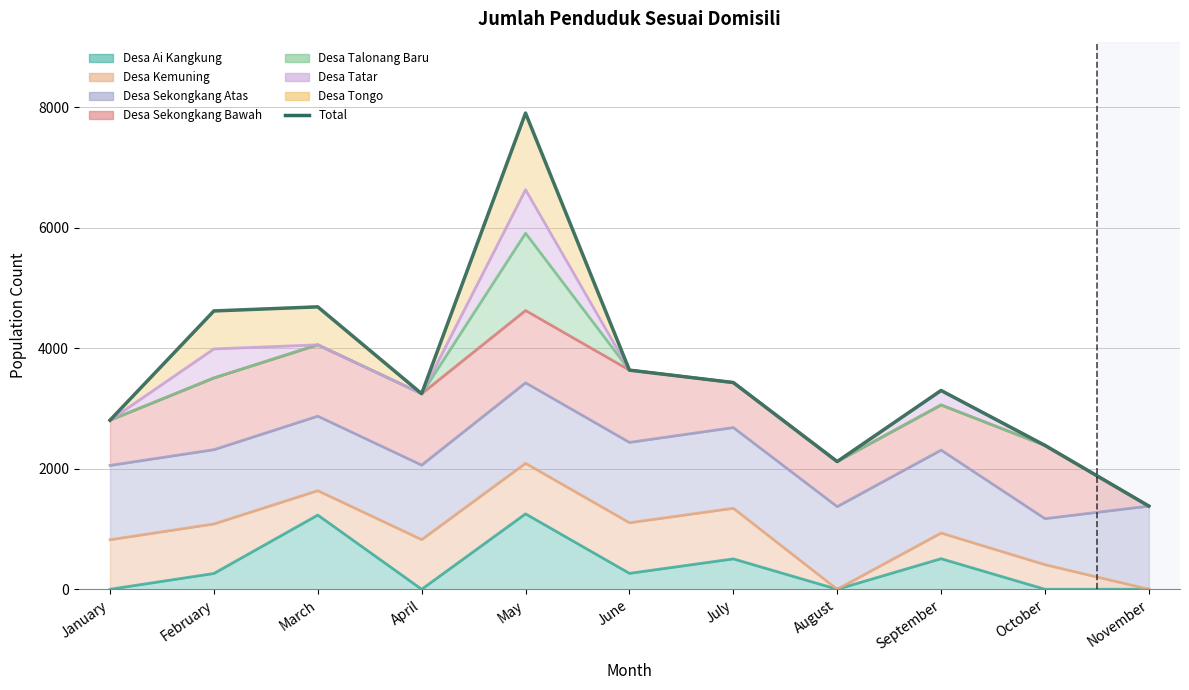

Reading left to right, what are all the values shown in this chart?

January=2805	February=4618	March=4686	April=3245	May=7901	June=3636	July=3430	August=2119	September=3298	October=2387	November=1380